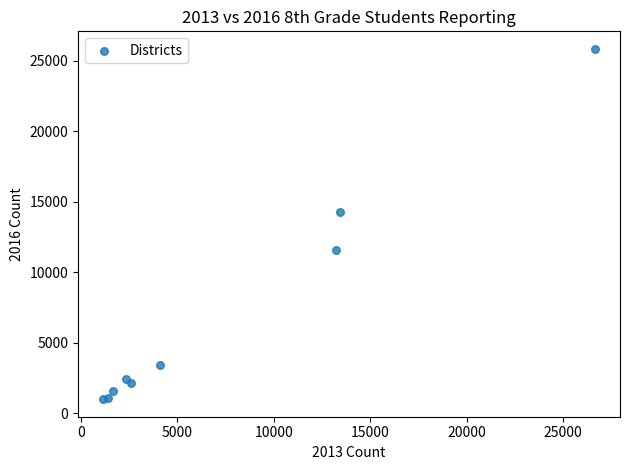

What Y value in the scatter plot is closest to 13416?

14266